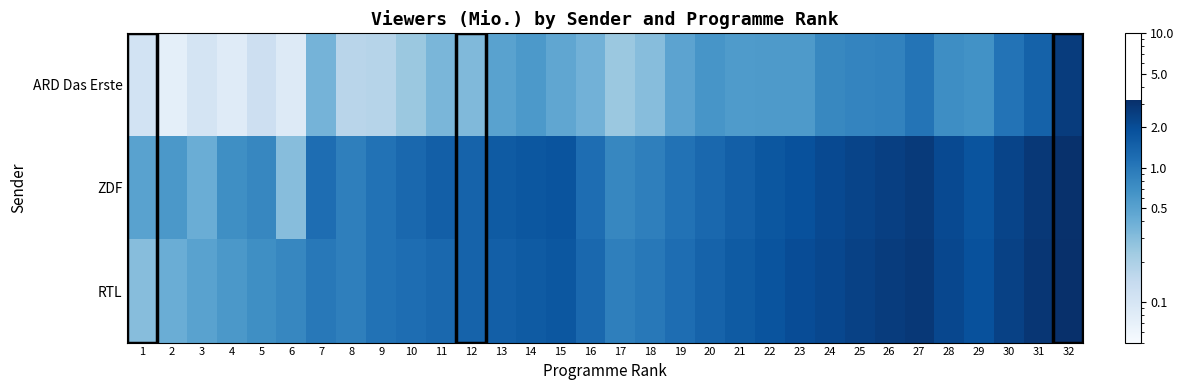

At 11, list the series in order from smallest to largest.

ARD Das Erste, RTL, ZDF